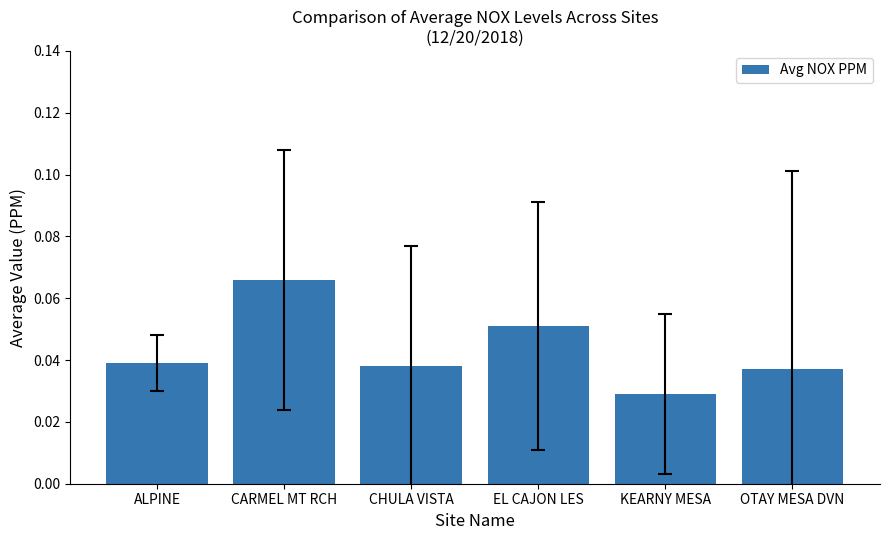

What is the label of the 2nd bar from the right?

KEARNY MESA